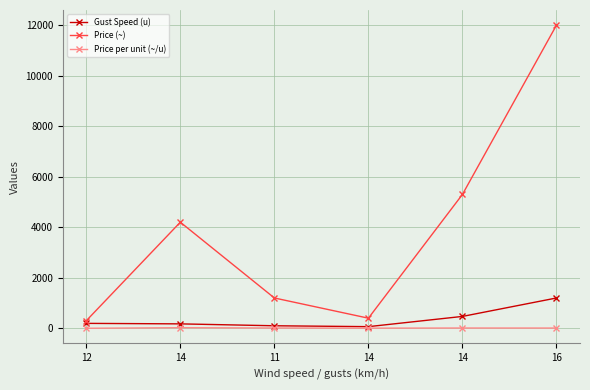

What are all the series names shown in the legend?

Gust Speed (u), Price (~), Price per unit (~/u)